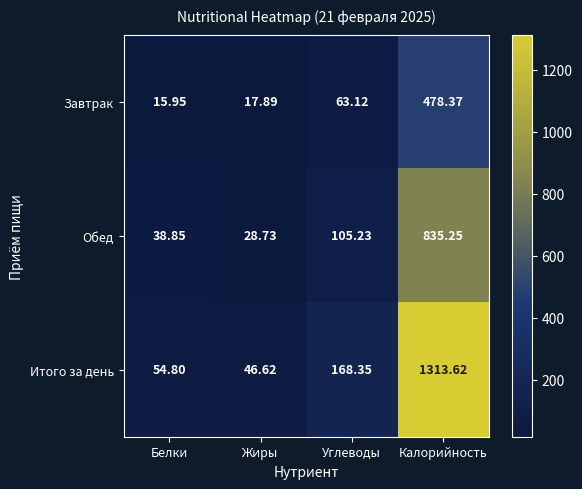

Where is Завтрак nearest to the value 247?

Углеводы